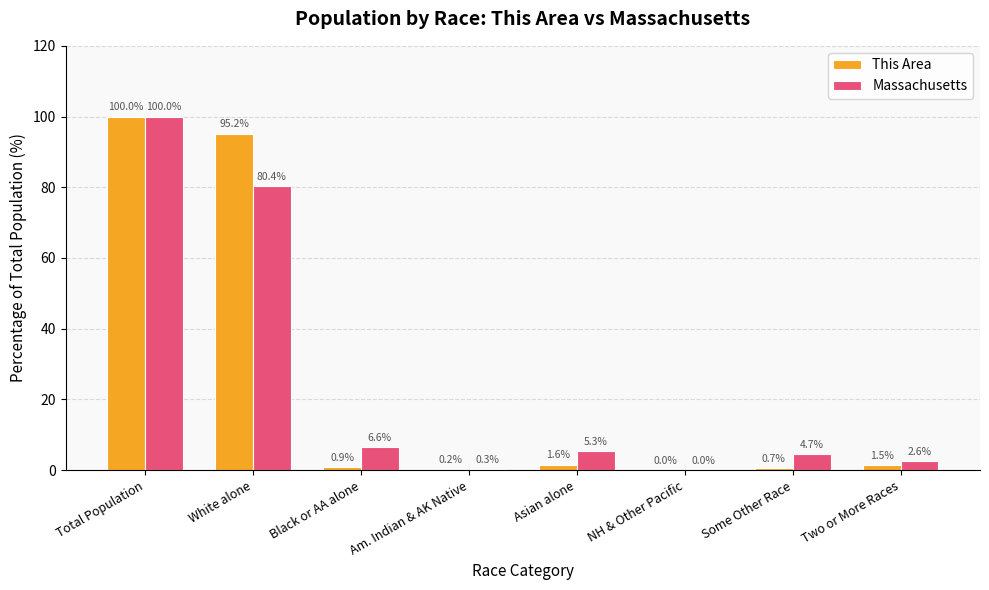

How many values in the Massachusetts series exceed 5?

4